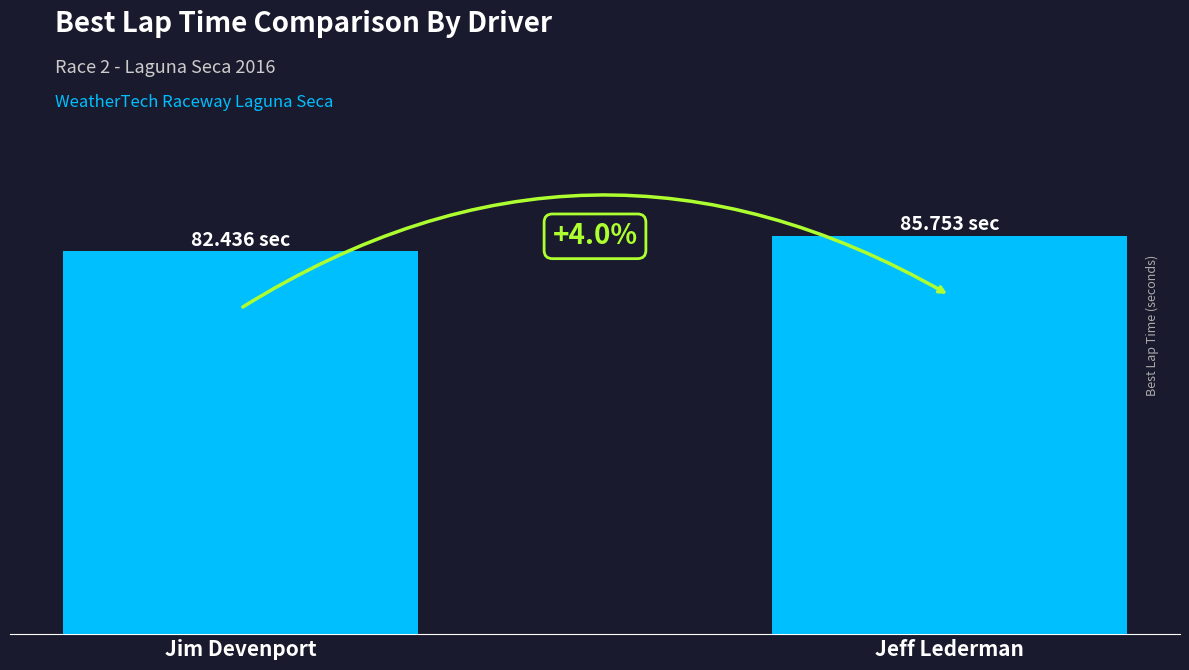

What is the sum of all values?

168.2